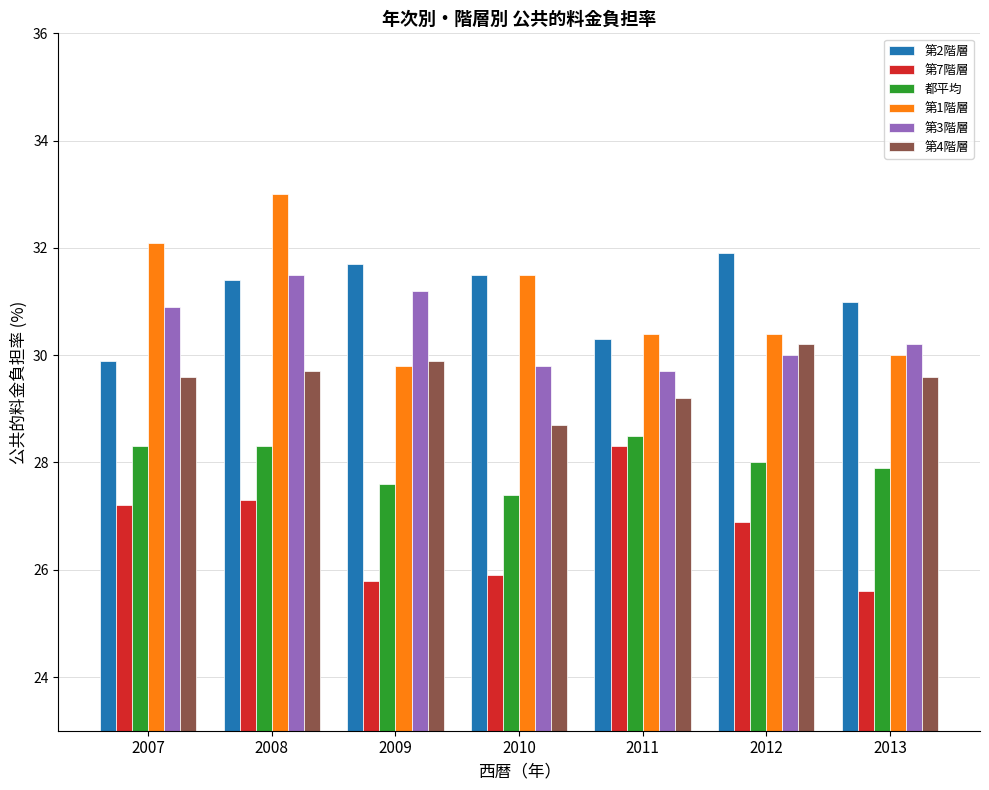

What is the total value across all series at 2009?

176.0